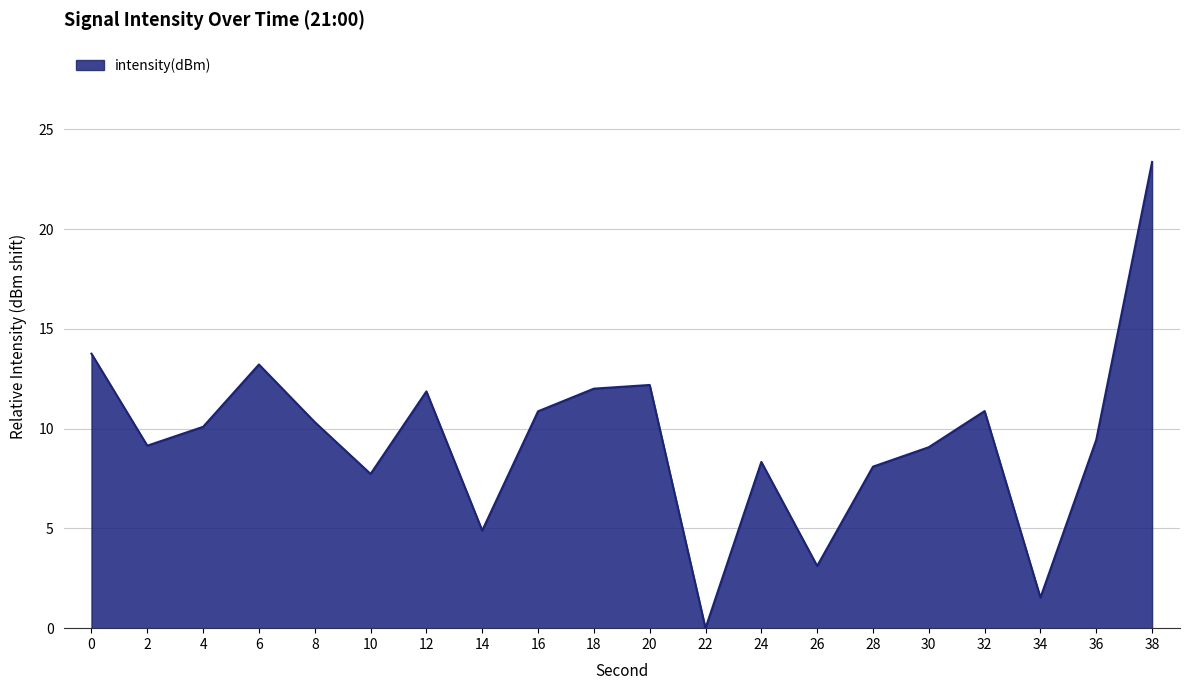

What is the change in value from 8 to 28?

-2.2